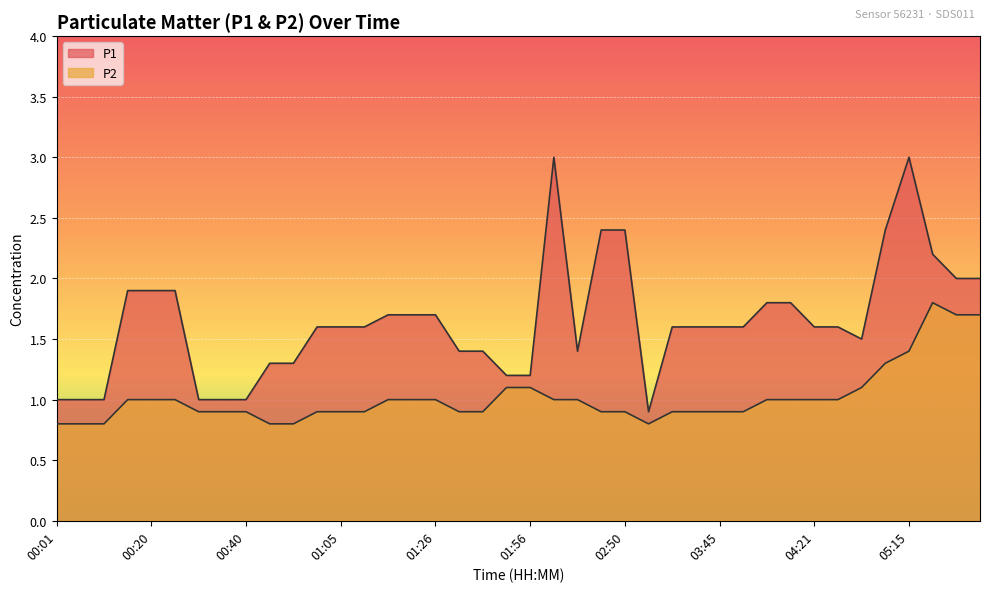

At 05:15, list the series in order from smallest to largest.

P2, P1